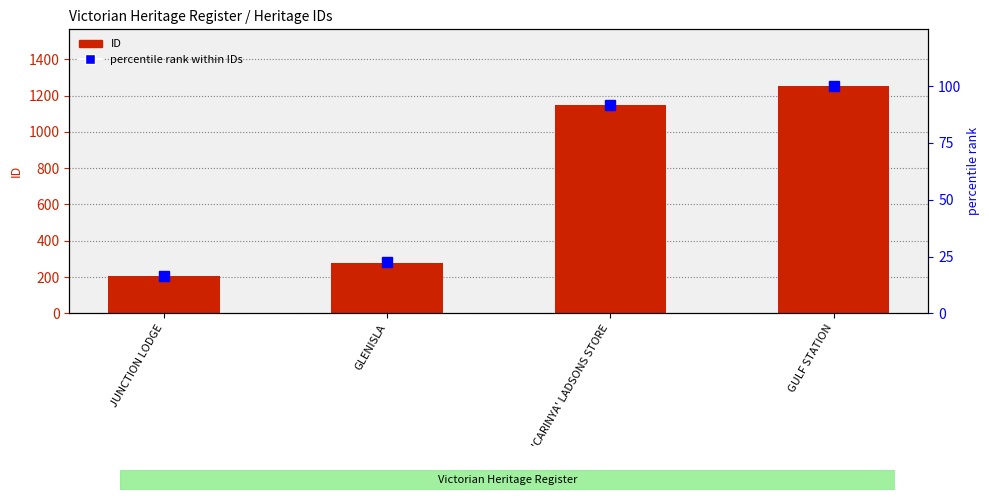

What is the smallest value displayed?

16.4